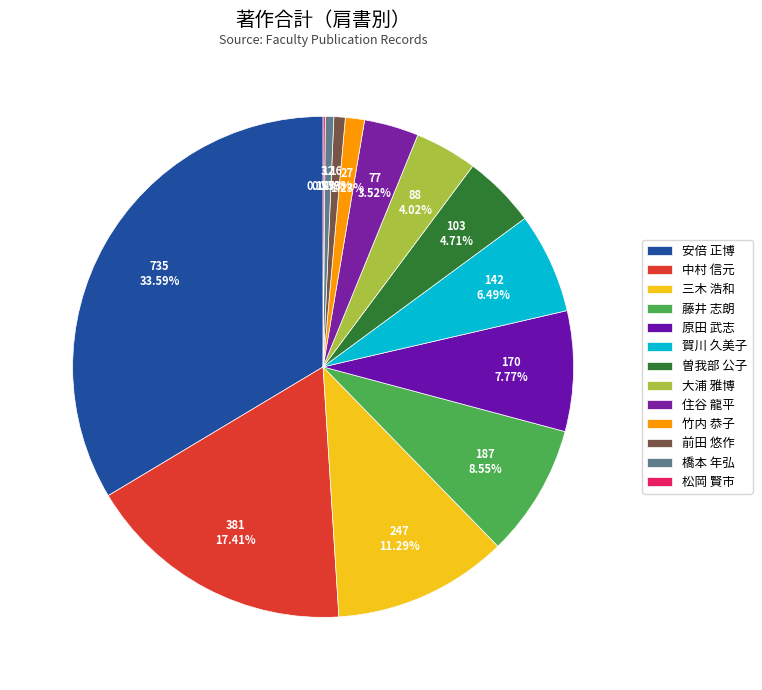

To the nearest percent, what percentage of the pie is 前田 悠作?

1%